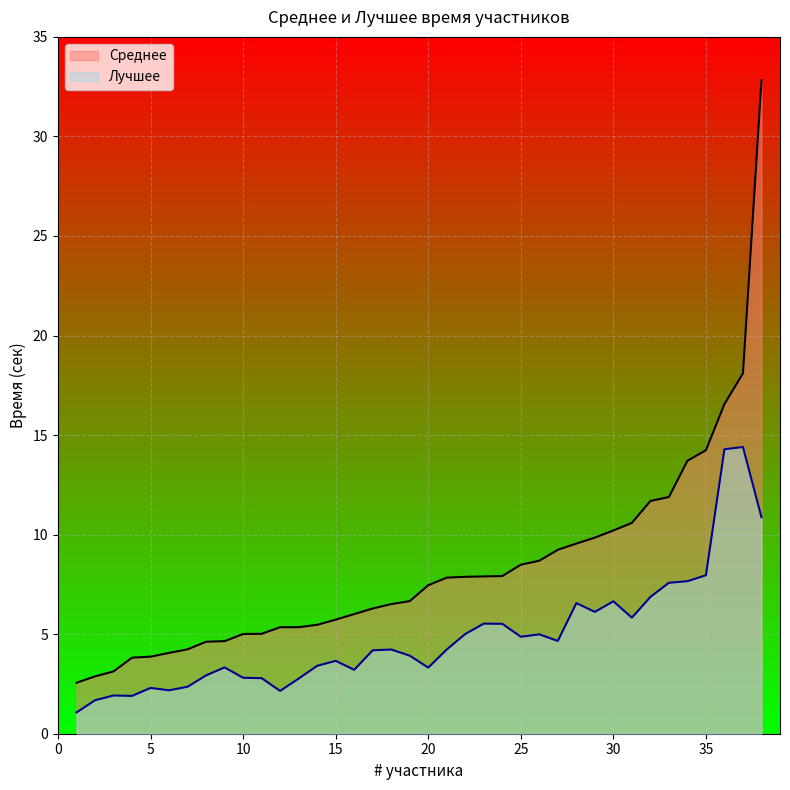

What is the value of the Среднее point at the 6th from the left?

4.1